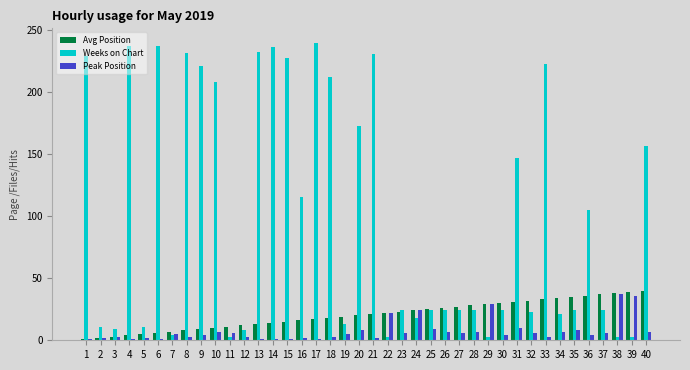

How many data points in Avg Position are less than 21?

20